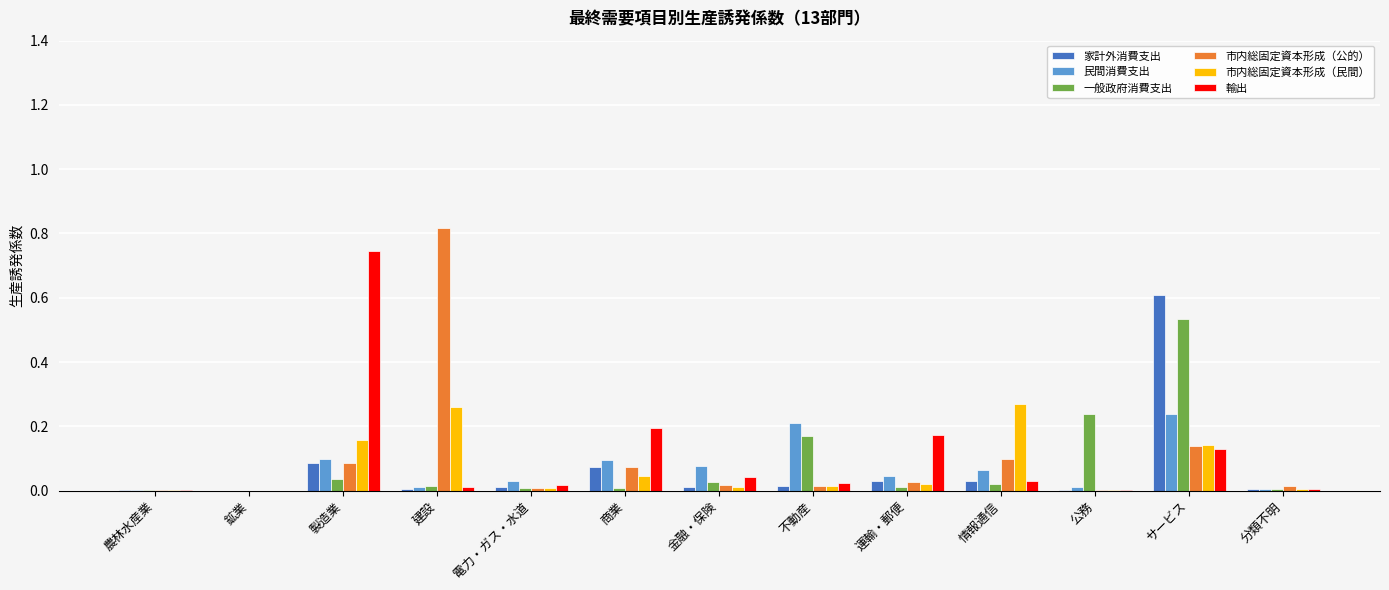

The 輸出 series shows 0.0 at 公務. True or false?

True